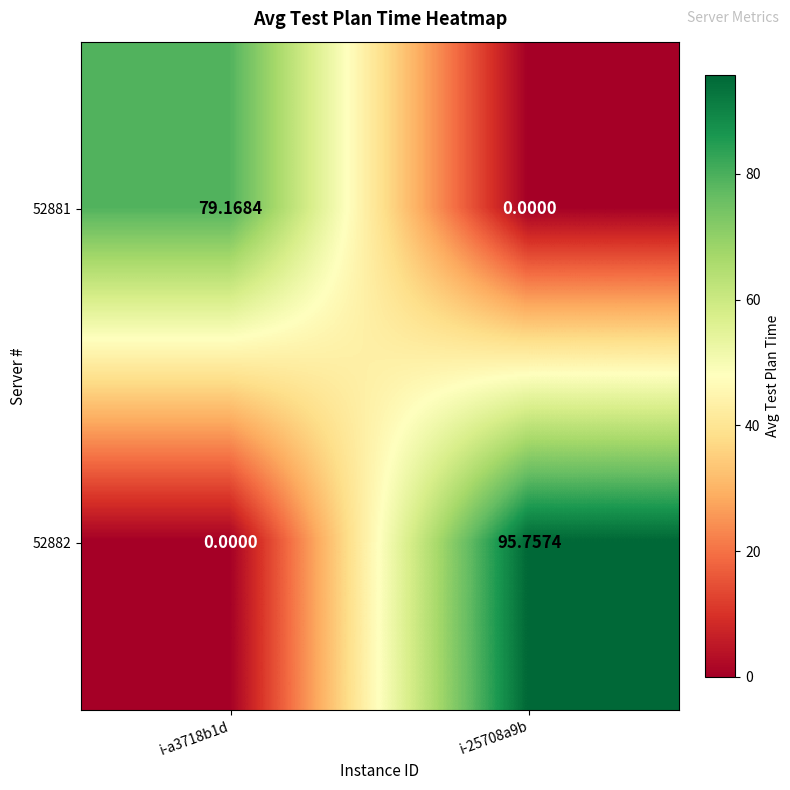

Is the value of 52881 at i-25708a9b greater than the value of 52882 at i-25708a9b?

No